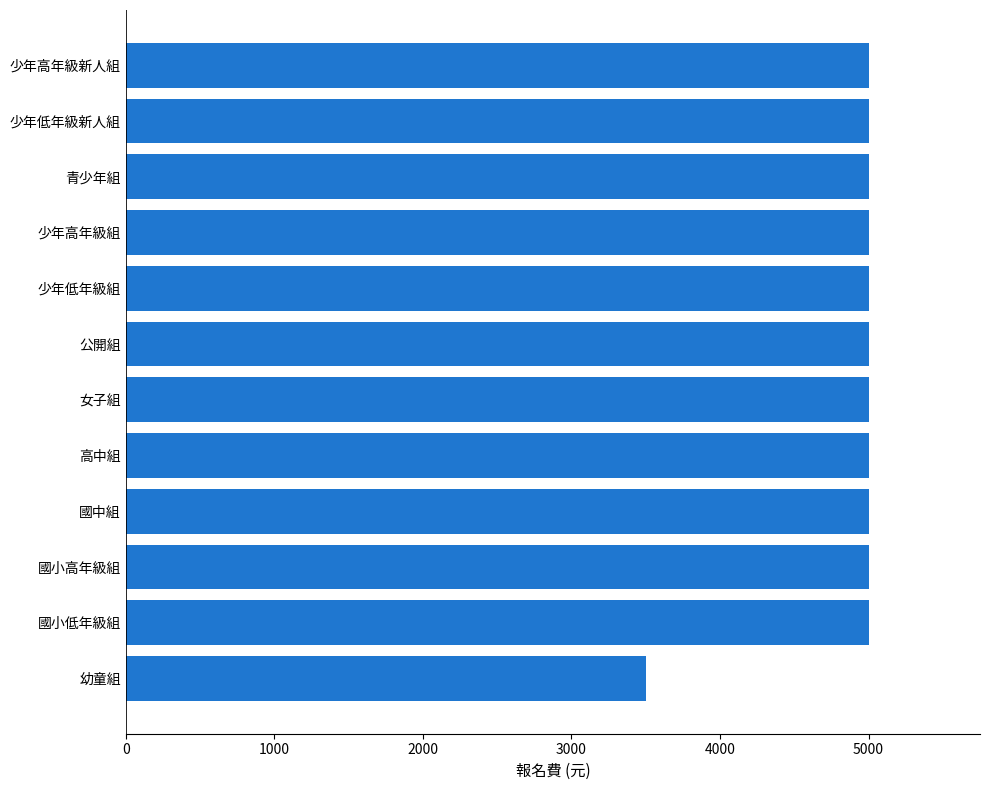

Reading bottom to top, transcribe all the data shown in this chart.

幼童組=3500	國小低年級組=5000	國小高年級組=5000	國中組=5000	高中組=5000	女子組=5000	公開組=5000	少年低年級組=5000	少年高年級組=5000	青少年組=5000	少年低年級新人組=5000	少年高年級新人組=5000